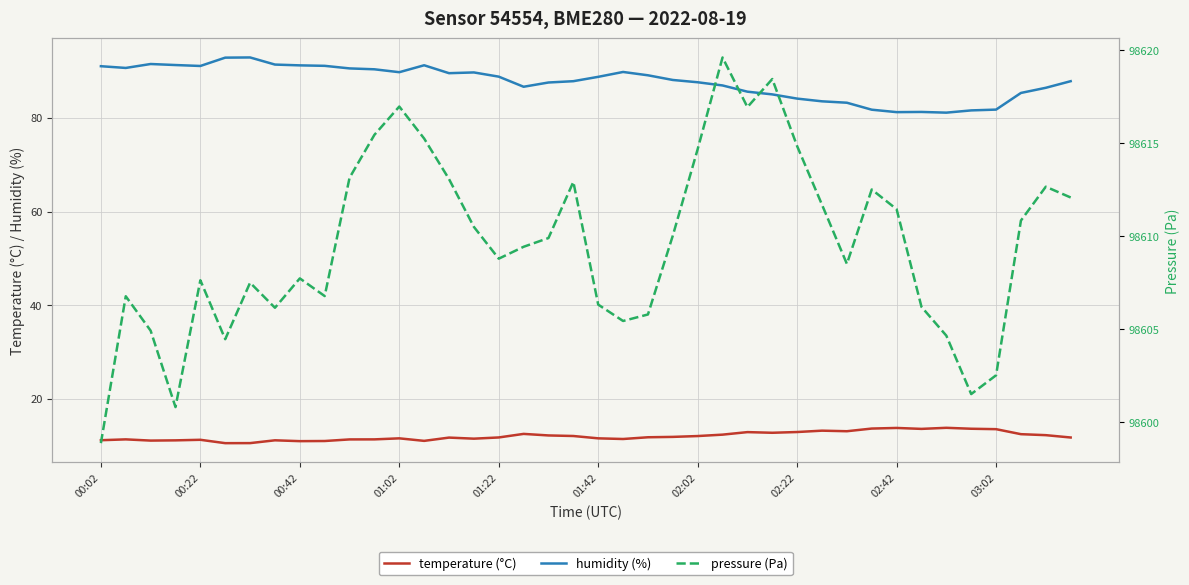

What is the difference between the highest and lowest values at 00:02?

98587.7